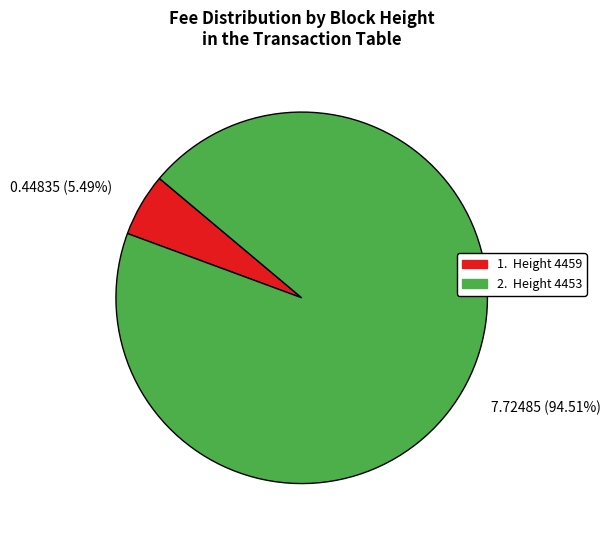

Which has a higher value, 0.44835 (5.49%) or 7.72485 (94.51%)?

7.72485 (94.51%)